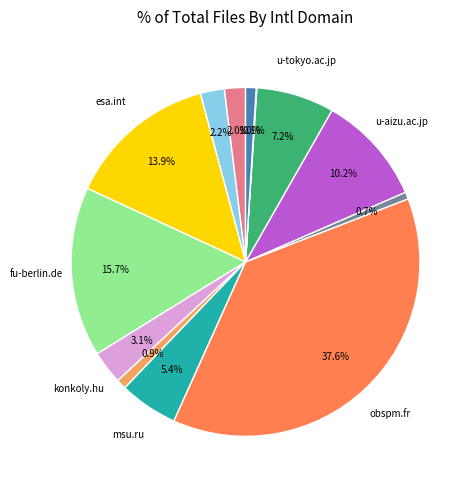

Is there a majority slice in this chart?

No